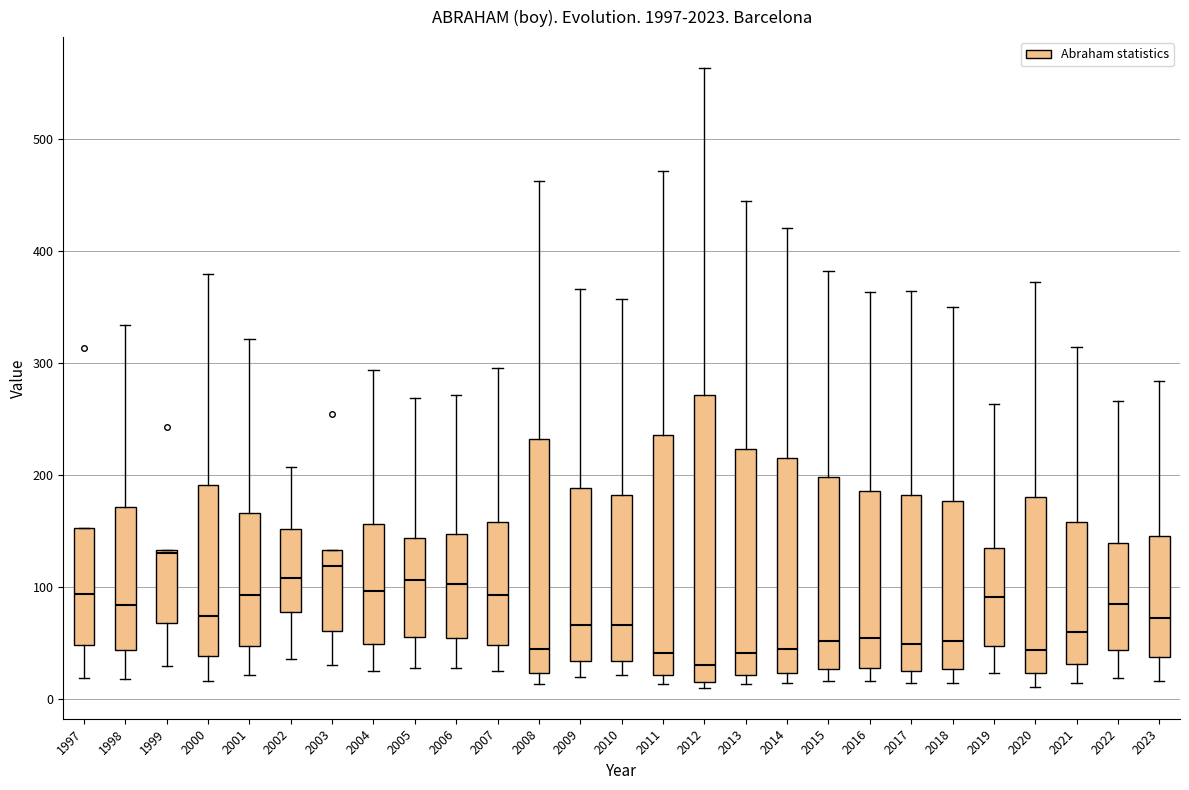

Reading left to right, transcribe this box plot: for each box, give where its median line is, the range the box spans, and where its two whiskers end, as read against the y-axis. The values are not printed on the chart, so give them approximately, as read against the axis.

1997: median 90, box 50 to 150, whiskers 20 to 150
1998: median 80, box 40 to 170, whiskers 20 to 330
1999: median 130, box 70 to 130, whiskers 30 to 130
2000: median 70, box 40 to 190, whiskers 20 to 380
2001: median 90, box 50 to 170, whiskers 20 to 320
2002: median 110, box 80 to 150, whiskers 40 to 210
2003: median 120, box 60 to 130, whiskers 30 to 130
2004: median 100, box 50 to 160, whiskers 30 to 290
2005: median 110, box 60 to 140, whiskers 30 to 270
2006: median 100, box 50 to 150, whiskers 30 to 270
2007: median 90, box 50 to 160, whiskers 30 to 300
2008: median 50, box 20 to 230, whiskers 10 to 460
2009: median 70, box 30 to 190, whiskers 20 to 370
2010: median 70, box 30 to 180, whiskers 20 to 360
2011: median 40, box 20 to 240, whiskers 10 to 470
2012: median 30, box 20 to 270, whiskers 10 to 560
2013: median 40, box 20 to 220, whiskers 10 to 440
2014: median 50, box 20 to 220, whiskers 10 to 420
2015: median 50, box 30 to 200, whiskers 20 to 380
2016: median 50, box 30 to 190, whiskers 20 to 360
2017: median 50, box 30 to 180, whiskers 10 to 360
2018: median 50, box 30 to 180, whiskers 10 to 350
2019: median 90, box 50 to 140, whiskers 20 to 260
2020: median 40, box 20 to 180, whiskers 10 to 370
2021: median 60, box 30 to 160, whiskers 10 to 310
2022: median 90, box 40 to 140, whiskers 20 to 270
2023: median 70, box 40 to 150, whiskers 20 to 280